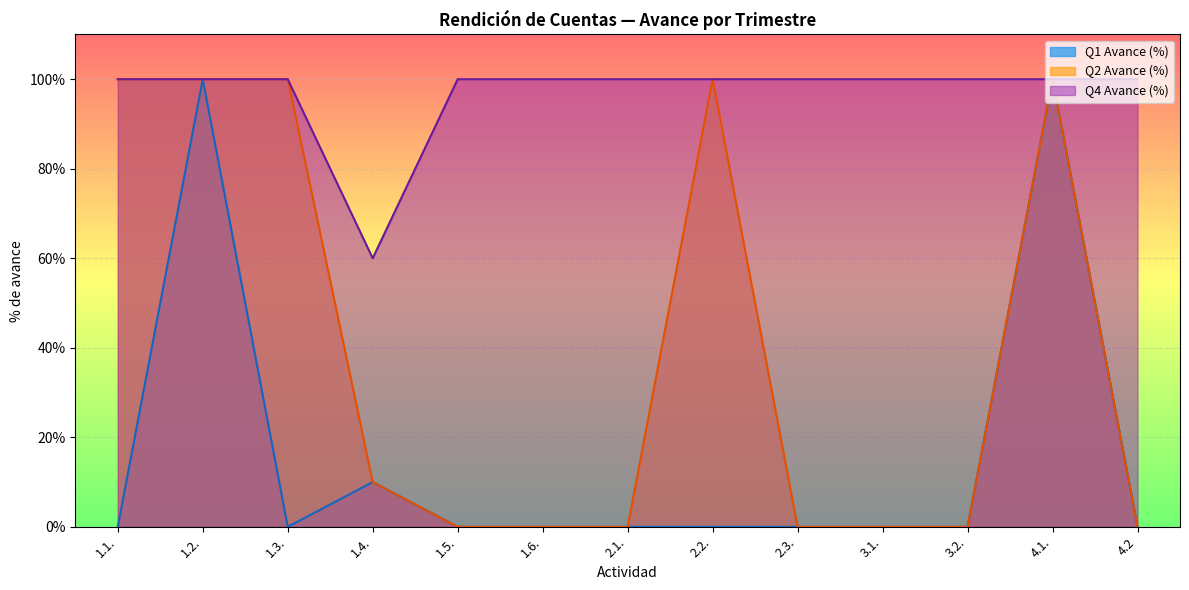

Which category has the highest value across all series?

1.2.